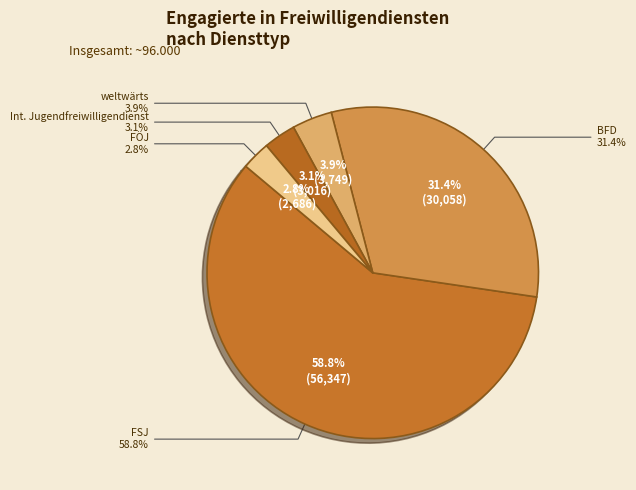

Rank the categories by value from lowest to highest.

Freiwilliges Ökologisches Jahr (FÖJ), Internationaler Jugendfreiwilligendienst, weltwärts, Bundesfreiwilligendienst (BFD), Freiwilliges Soziales Jahr (FSJ)